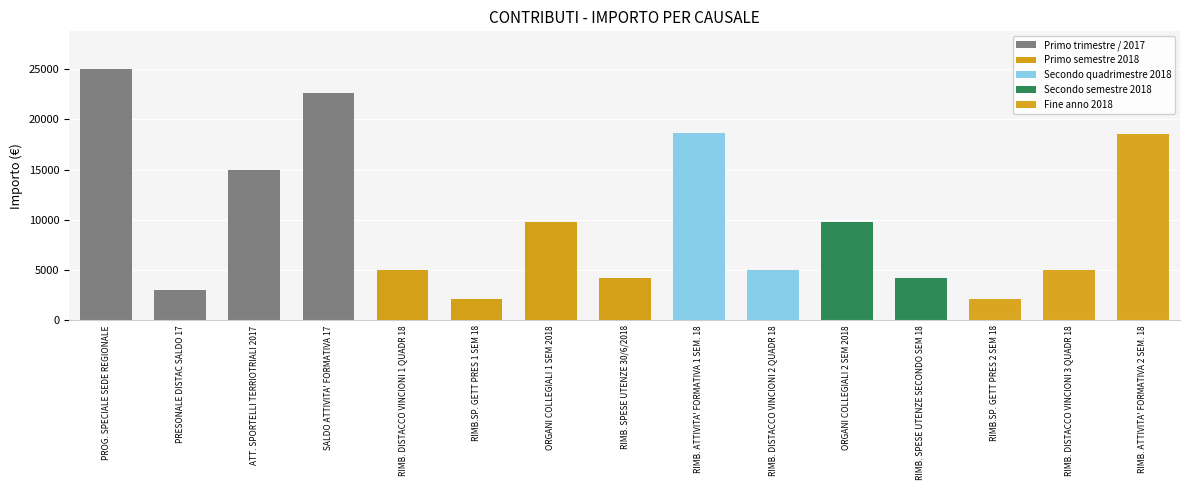

At which category does the chart reach its peak across all series?

PROG. SPECIALE SEDE REGIONALE